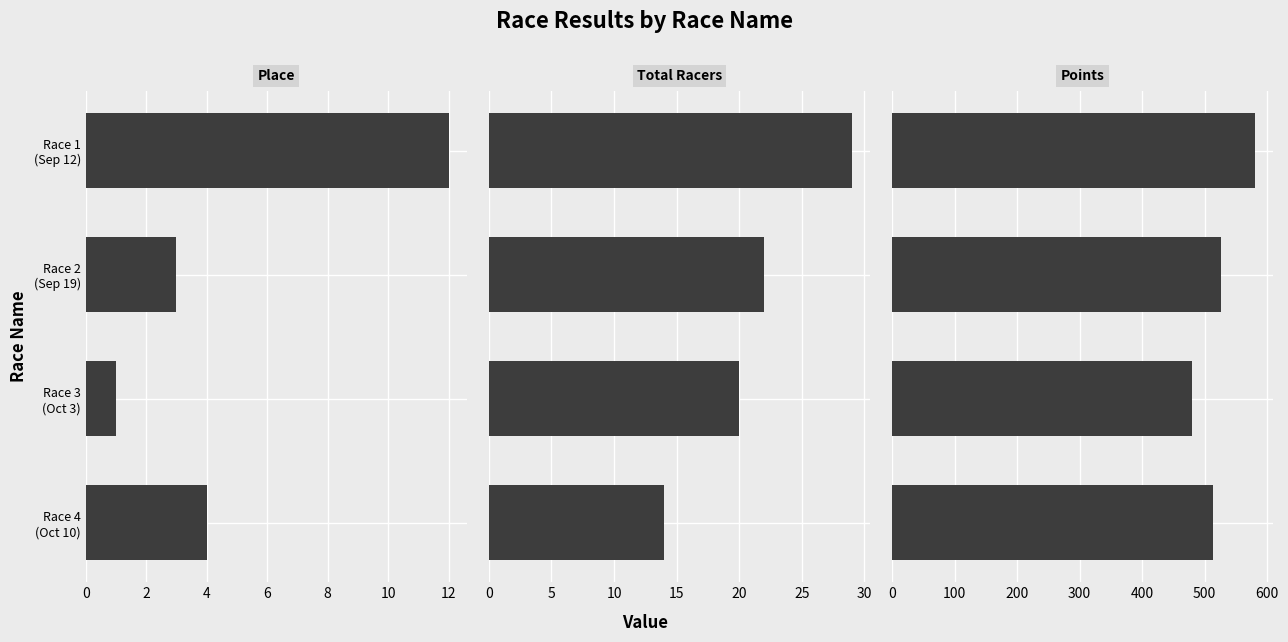

What is the difference between the maximum and minimum values in the Total Racers series?

15.0